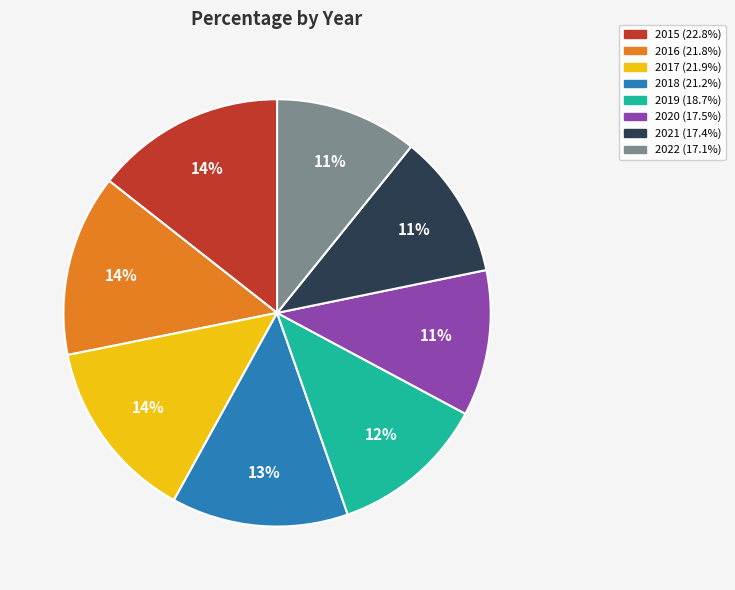

Is the sum of 2022 (17.1%) and 2016 (21.8%) greater than half?

No